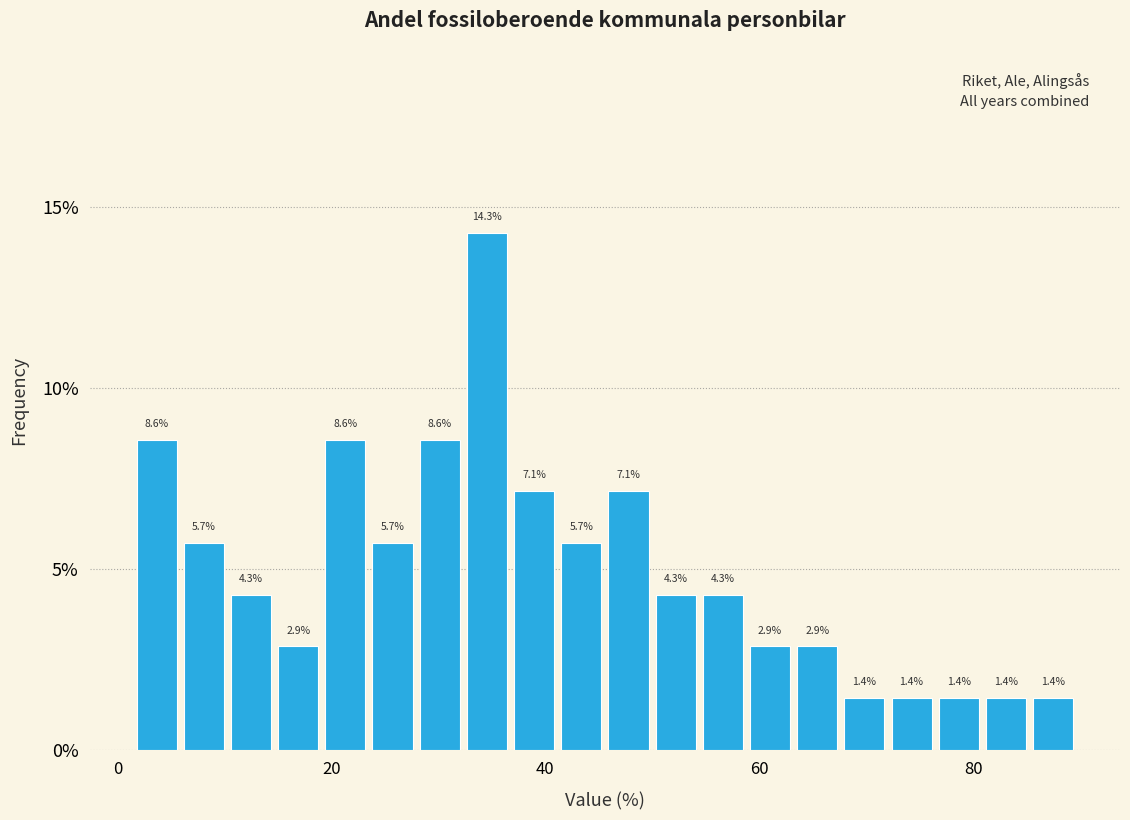

Read against the x-axis, roughly where is the centre of the tallest bar?

34